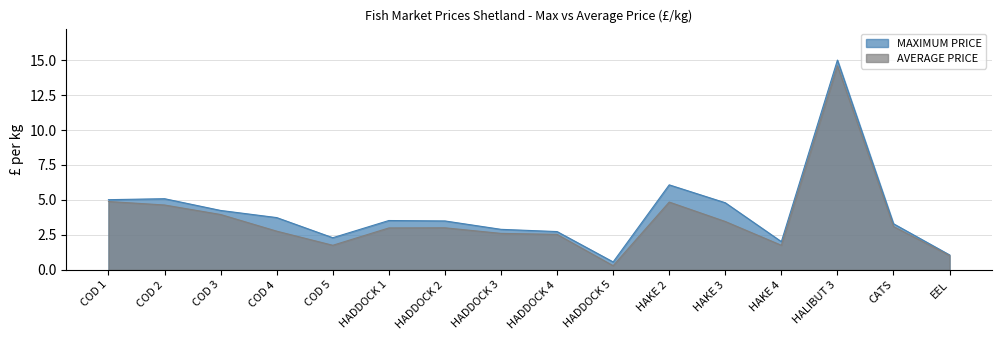

True or false: AVERAGE PRICE and MAXIMUM PRICE cross at least once.

False